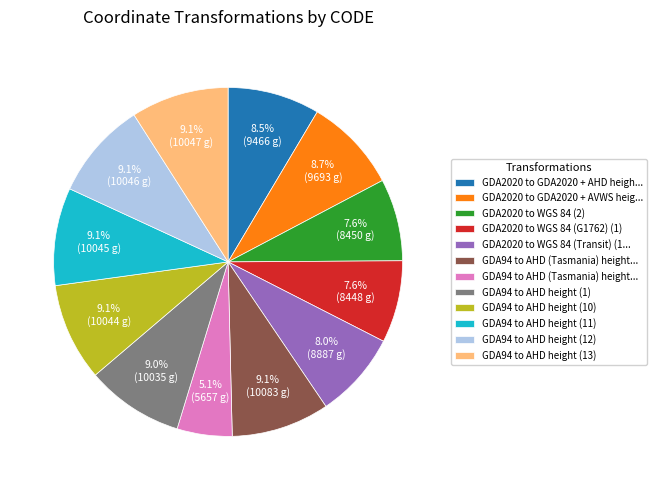

Is there a majority slice in this chart?

No